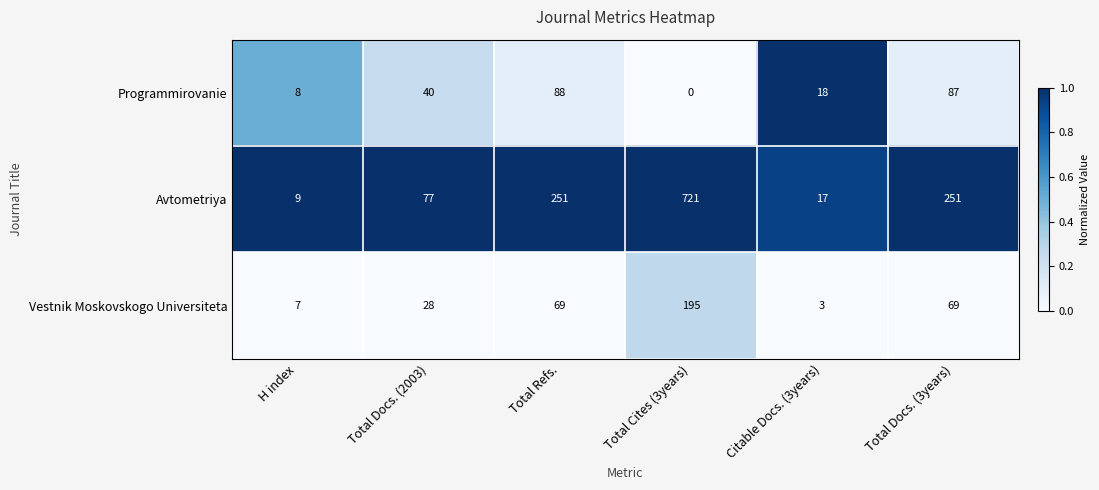

Rank the series at Total Docs. (3years) from highest to lowest value.

Avtometriya, Programmirovanie, Vestnik Moskovskogo Universiteta